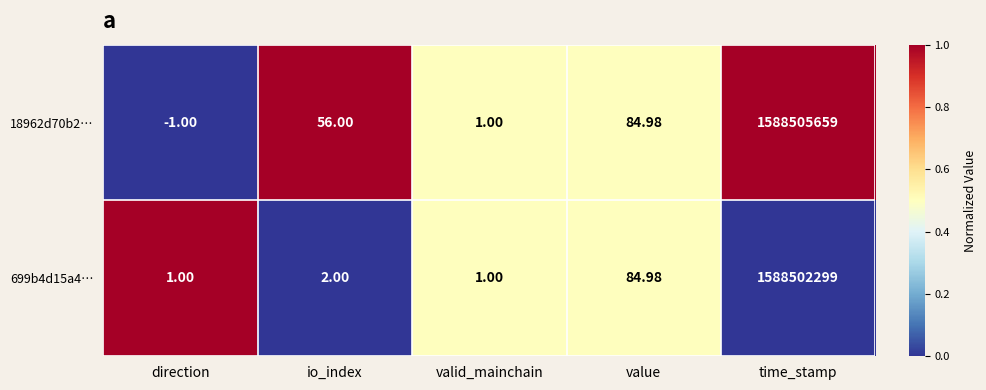

Rank the series at time_stamp from highest to lowest value.

18962d70b2…, 699b4d15a4…